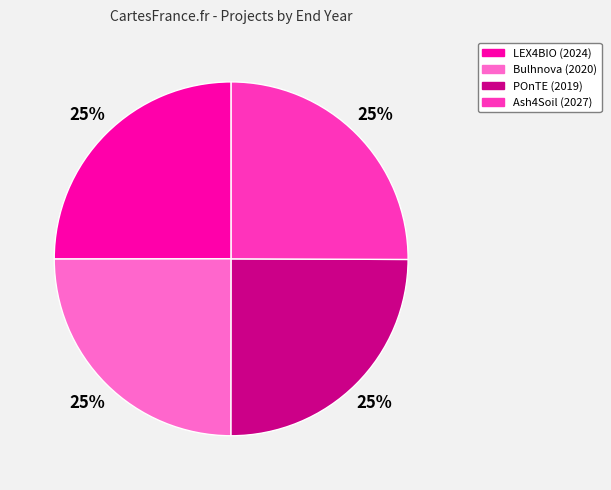

What percentage is the LEX4BIO (2024) slice, to the nearest percent?

25%